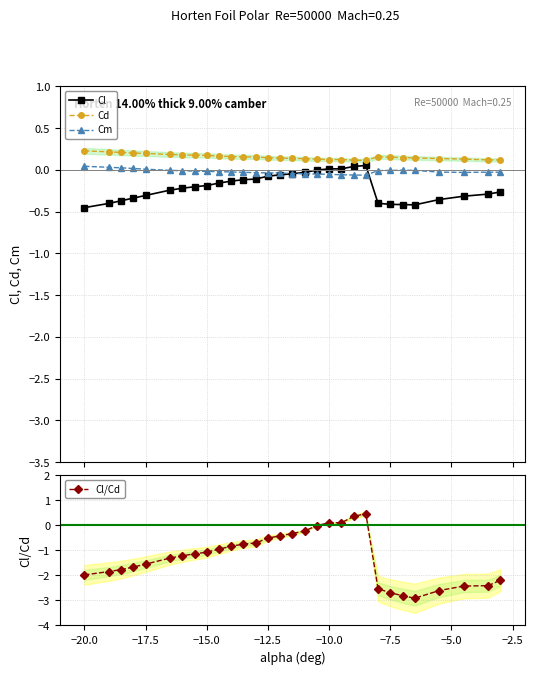

Reading left to right, list all the values displayed in this chart.

Cl: -0.5	-0.4	-0.4	-0.3	-0.3	-0.2	-0.2	-0.2	-0.2	-0.2	-0.1	-0.1	-0.1	-0.1	-0.1	-0.0	-0.0	-0.0	0.0	0.0	0.0	0.1	-0.4	-0.4	-0.4	-0.4	-0.4	-0.3	-0.3	-0.3
Cd: 0.2	0.2	0.2	0.2	0.2	0.2	0.2	0.2	0.2	0.2	0.2	0.2	0.2	0.1	0.1	0.1	0.1	0.1	0.1	0.1	0.1	0.1	0.2	0.2	0.1	0.1	0.1	0.1	0.1	0.1
Cm: 0.0	0.0	0.0	0.0	0.0	-0.0	-0.0	-0.0	-0.0	-0.0	-0.0	-0.0	-0.0	-0.0	-0.0	-0.0	-0.0	-0.0	-0.1	-0.1	-0.1	-0.1	-0.0	-0.0	-0.0	-0.0	-0.0	-0.0	-0.0	-0.0
Cl/Cd: -2.0	-1.8	-1.8	-1.7	-1.6	-1.3	-1.2	-1.1	-1.1	-1.0	-0.8	-0.7	-0.7	-0.5	-0.4	-0.3	-0.2	-0.0	0.1	0.1	0.4	0.5	-2.5	-2.7	-2.8	-2.9	-2.6	-2.4	-2.4	-2.2